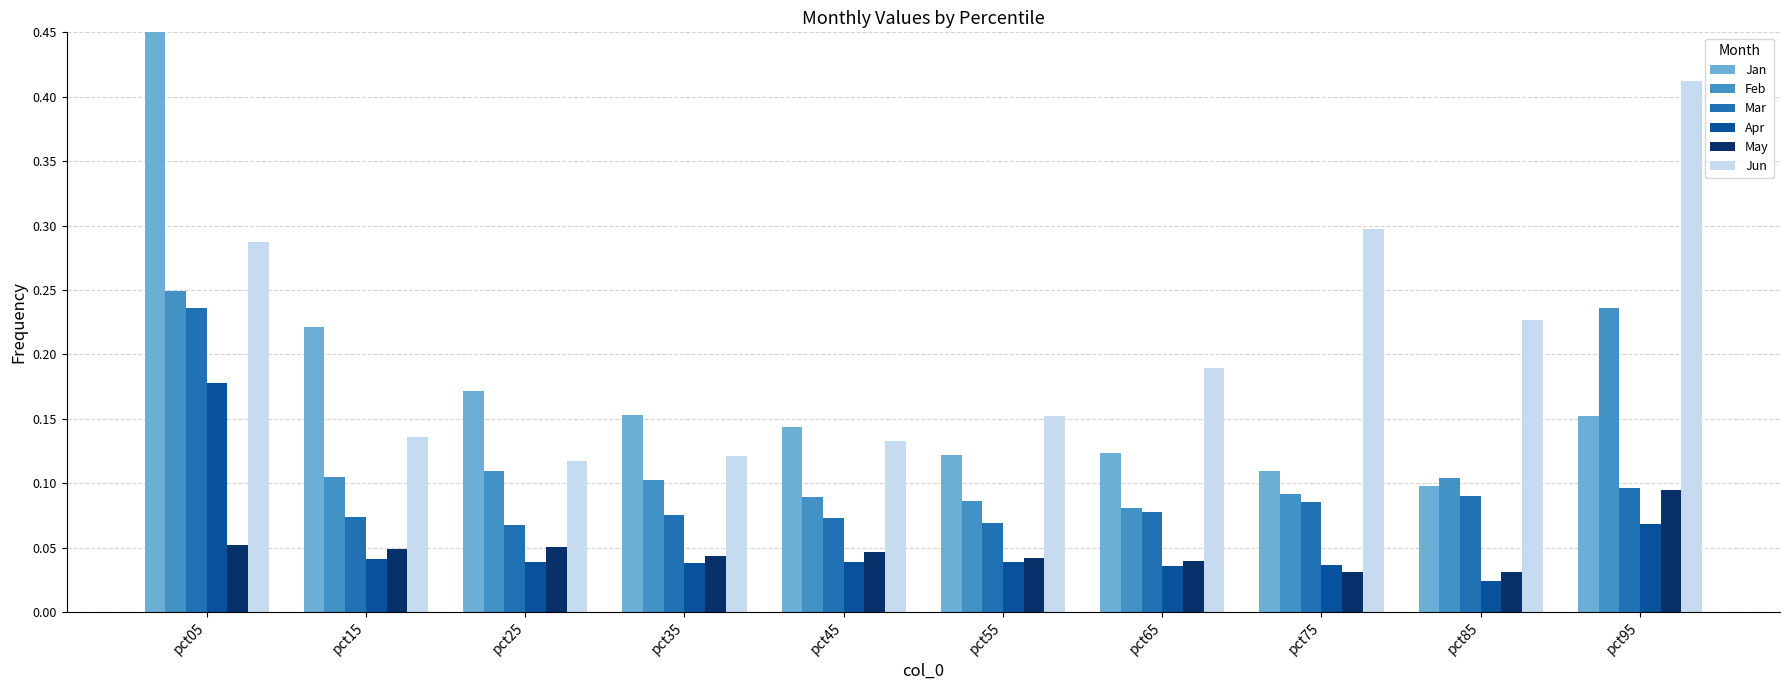

What is the average value of the Jan series?

0.2